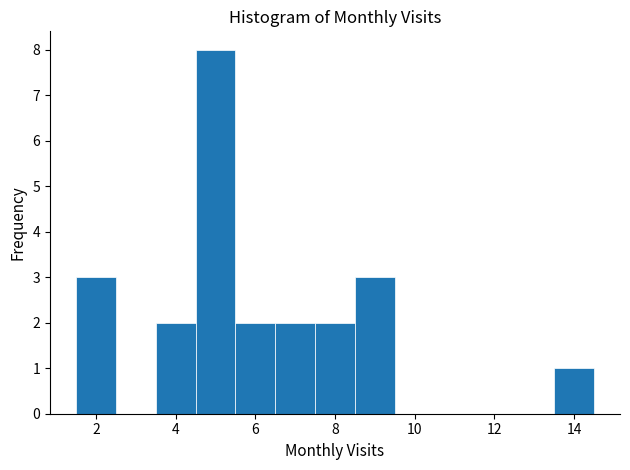

Reading left to right, transcribe this chart: for each bar, give the range it covers on the x-axis and its height. Neither the bar edges nor the heights are printed on the chart, so give them approximately, as read against the axes.

1.5 to 2.5: 3
2.5 to 3.5: 0
3.5 to 4.5: 2
4.5 to 5.5: 8
5.5 to 6.5: 2
6.5 to 7.5: 2
7.5 to 8.5: 2
8.5 to 9.5: 3
9.5 to 10.5: 0
10.5 to 11.5: 0
11.5 to 12.5: 0
12.5 to 13.5: 0
13.5 to 14.5: 1